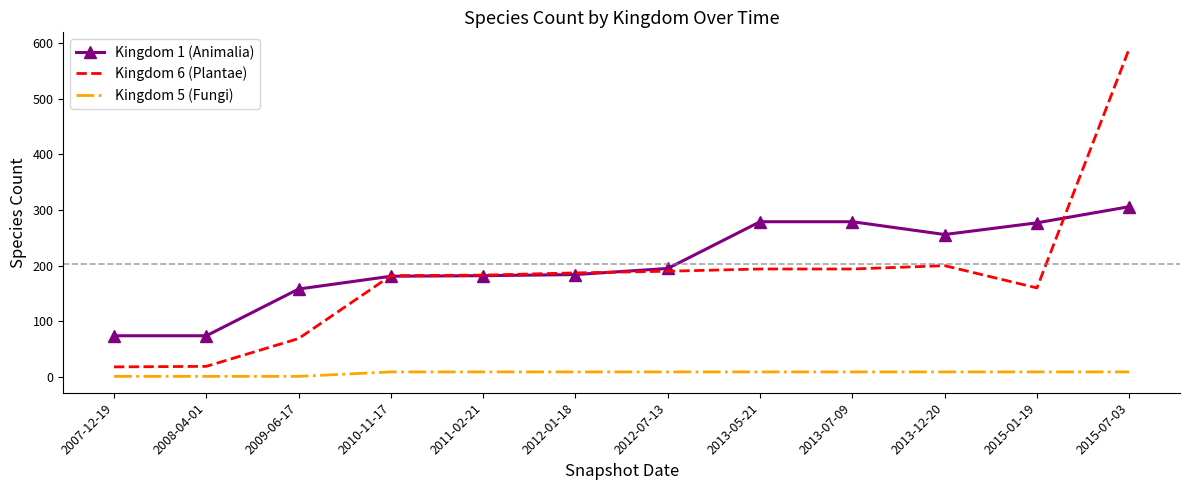

Which series has the widest spread of values?

Kingdom 6 (Plantae)